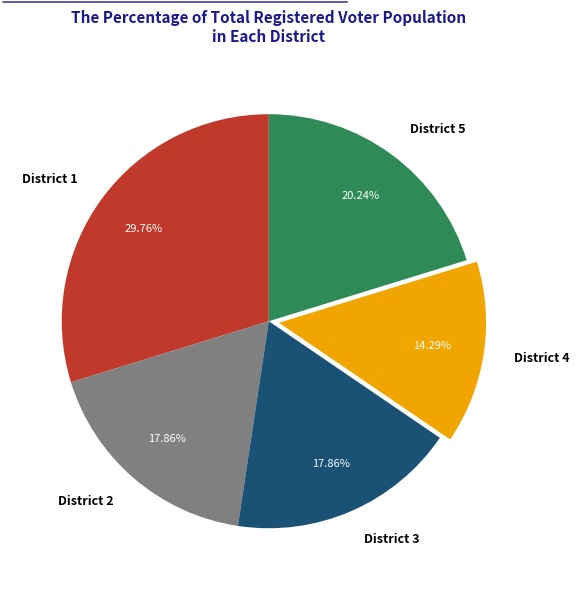

Count the number of slices in the pie.

5